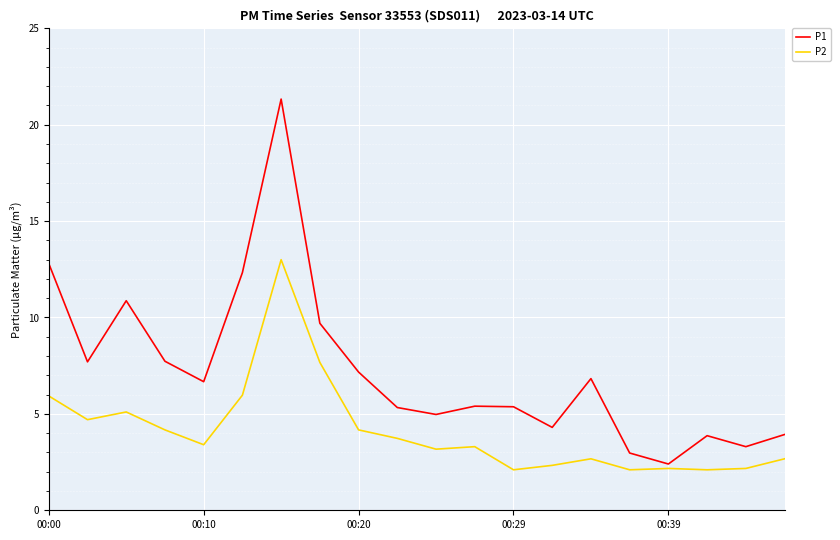

Which series has the widest spread of values?

P1